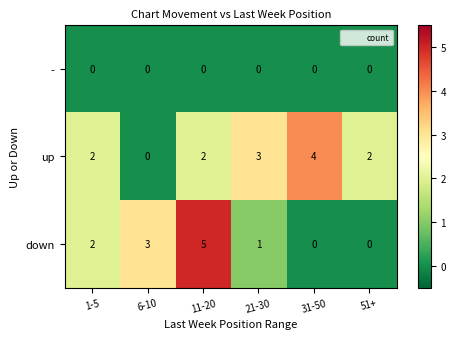

How many data points in down are less than 2?

3